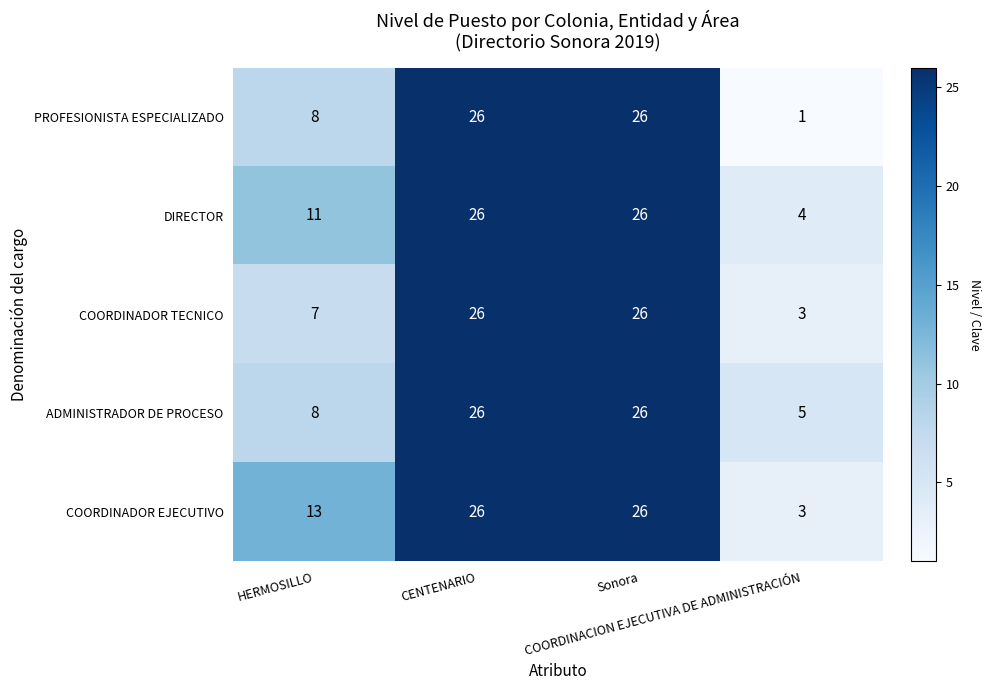

Count the PROFESIONISTA ESPECIALIZADO values in the range 8 to 26.

3